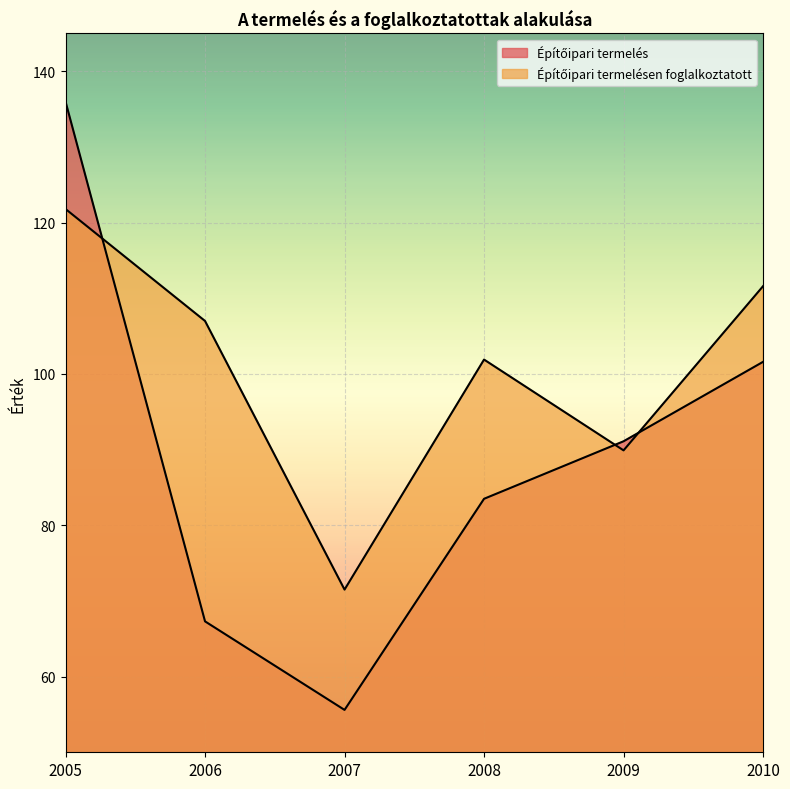

Rank the series at 2008 from highest to lowest value.

Építőipari termelésen foglalkoztatott, Építőipari termelés